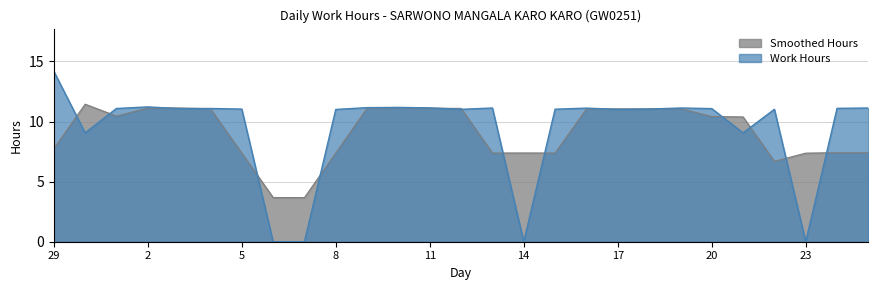

How many lines are shown in the chart?

2